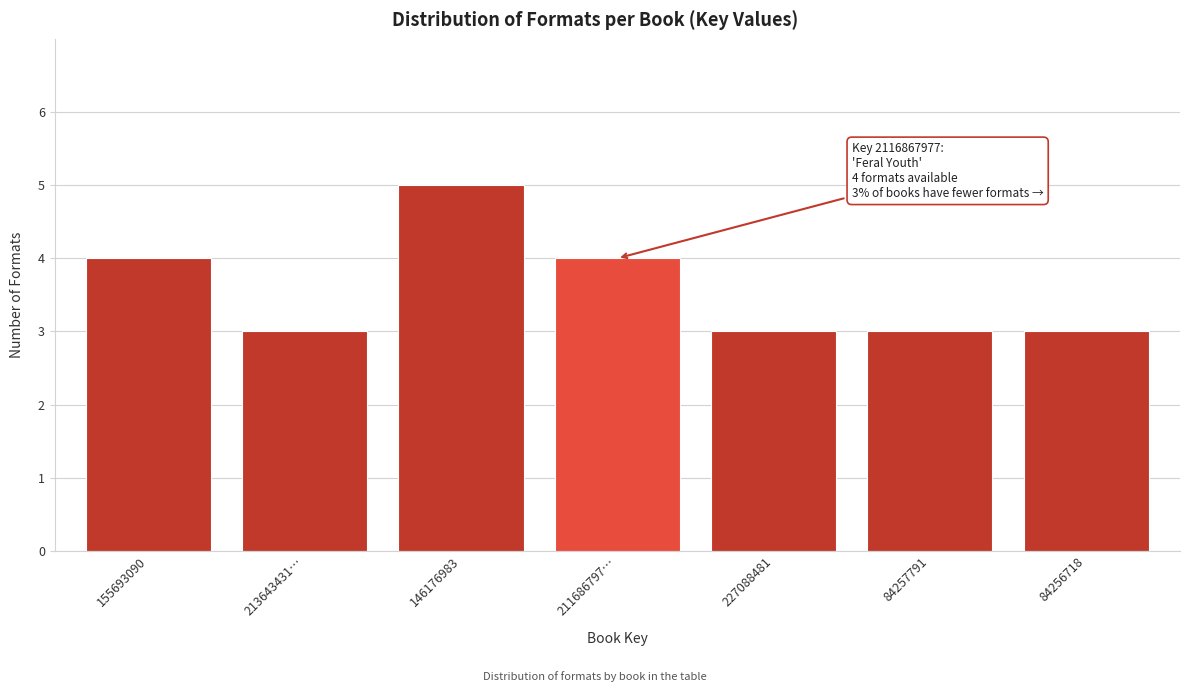

Reading right to left, transcribe all the data shown in this chart.

84256718=3	84257791=3	227088481=3	211686797…=4	146176983=5	213643431…=3	155693090=4